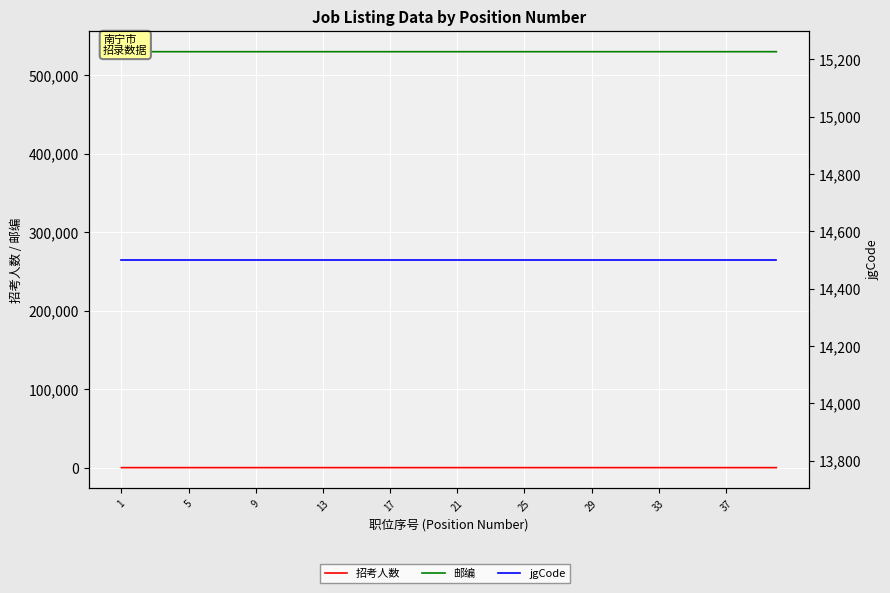

What are all the series names shown in the legend?

招考人数, 邮编, jgCode